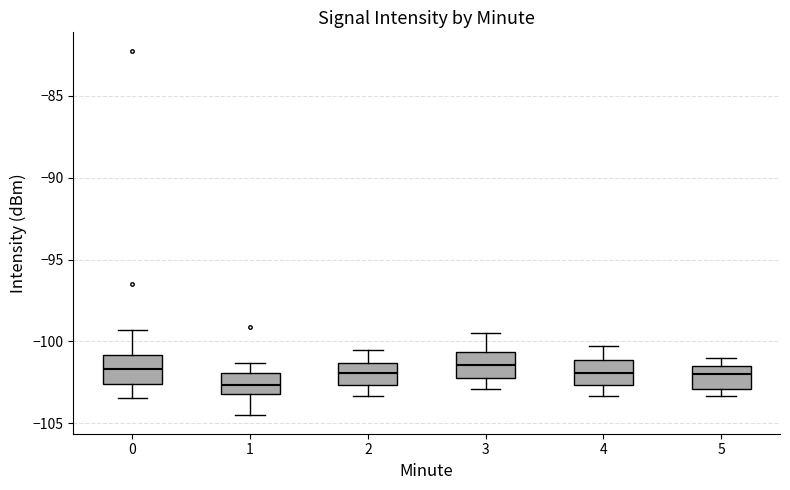

Reading left to right, transcribe this box plot: for each box, give where its median line is, the range the box spans, and where its two whiskers end, as read against the y-axis. The values are not printed on the chart, so give them approximately, as read against the axis.

0: median -101.5, box -102.5 to -101.0, whiskers -103.5 to -99.5
1: median -102.5, box -103.0 to -102.0, whiskers -104.5 to -101.5
2: median -102.0, box -102.5 to -101.5, whiskers -103.5 to -100.5
3: median -101.5, box -102.0 to -100.5, whiskers -103.0 to -99.5
4: median -102.0, box -102.5 to -101.0, whiskers -103.5 to -100.5
5: median -102.0, box -103.0 to -101.5, whiskers -103.5 to -101.0